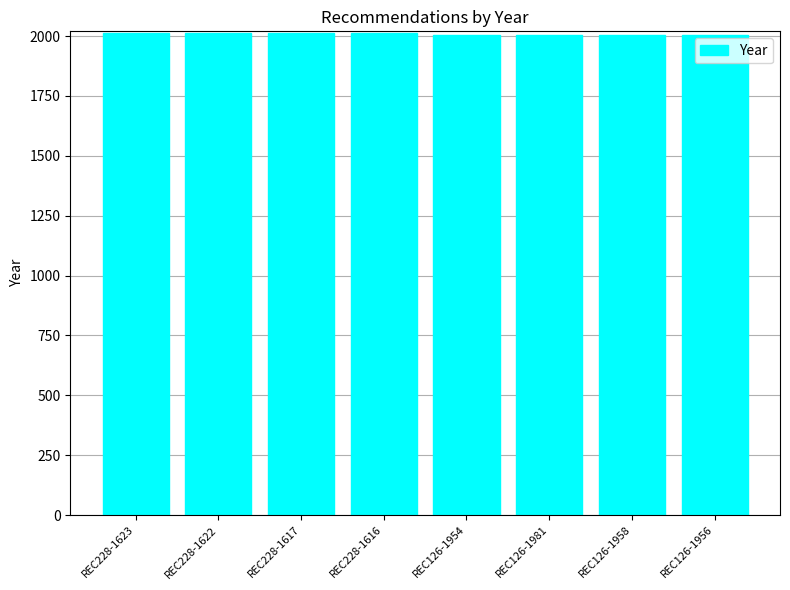

What is the smallest value displayed?

2006